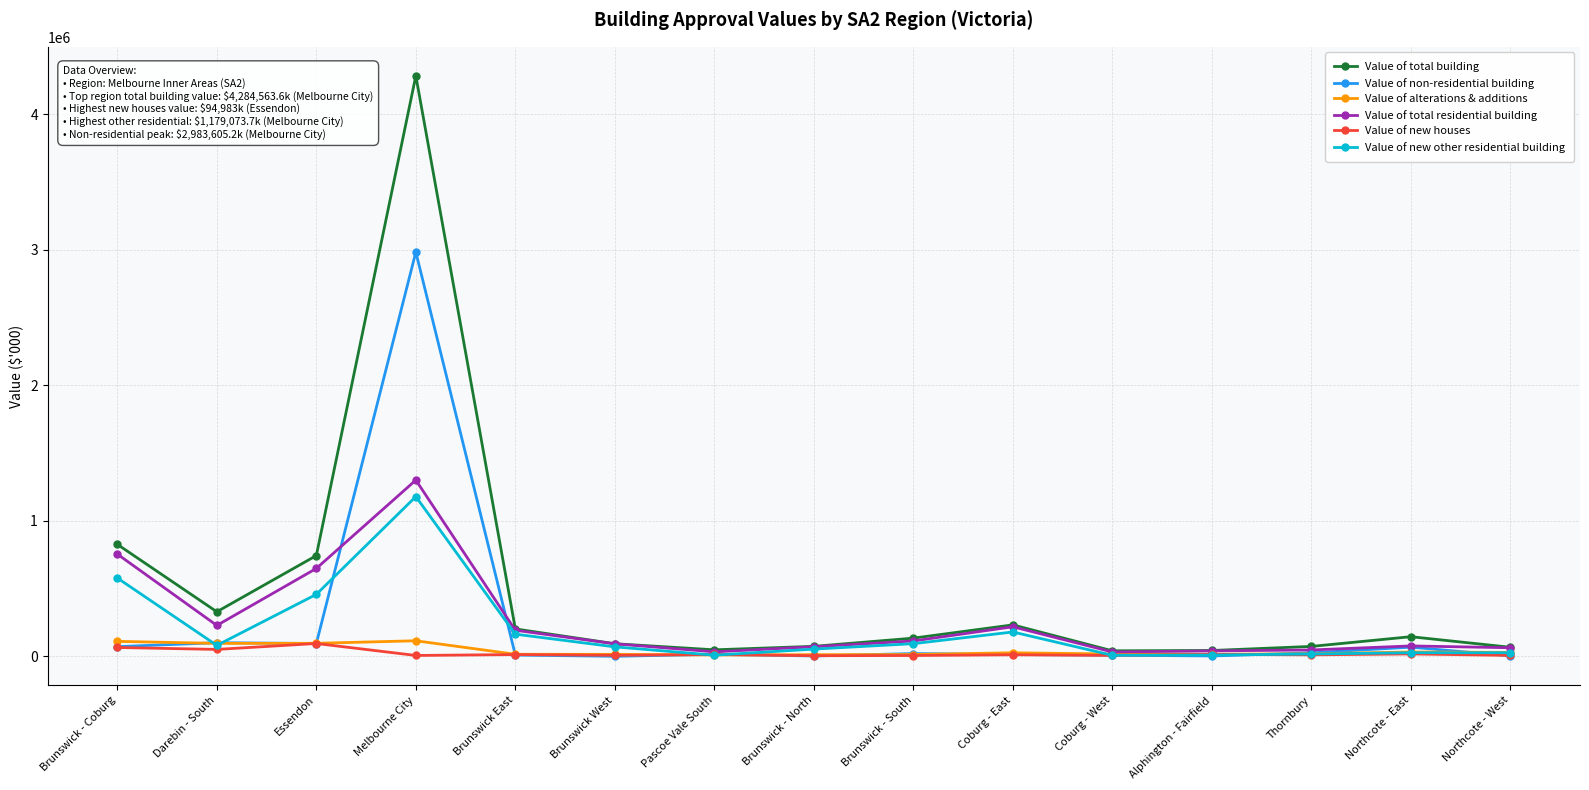

Does the chart have visible grid lines?

Yes